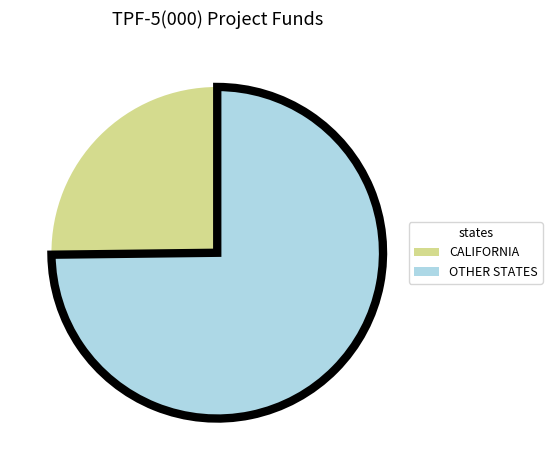

How many segments does this pie chart have?

2